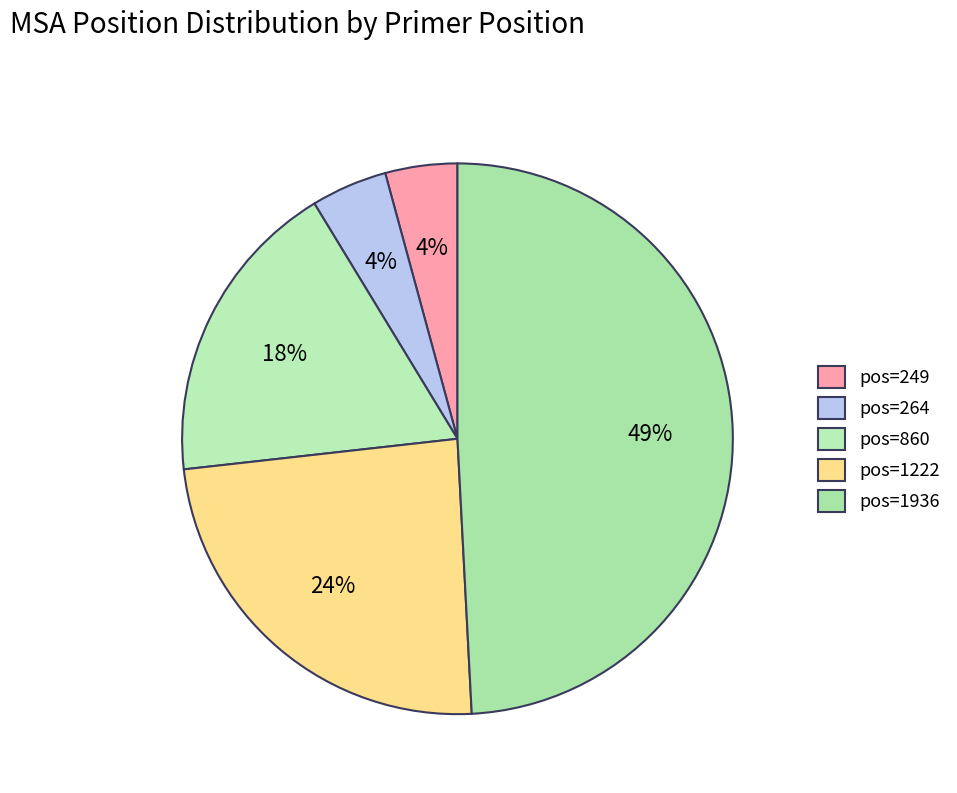

Which slice is the smallest?

249